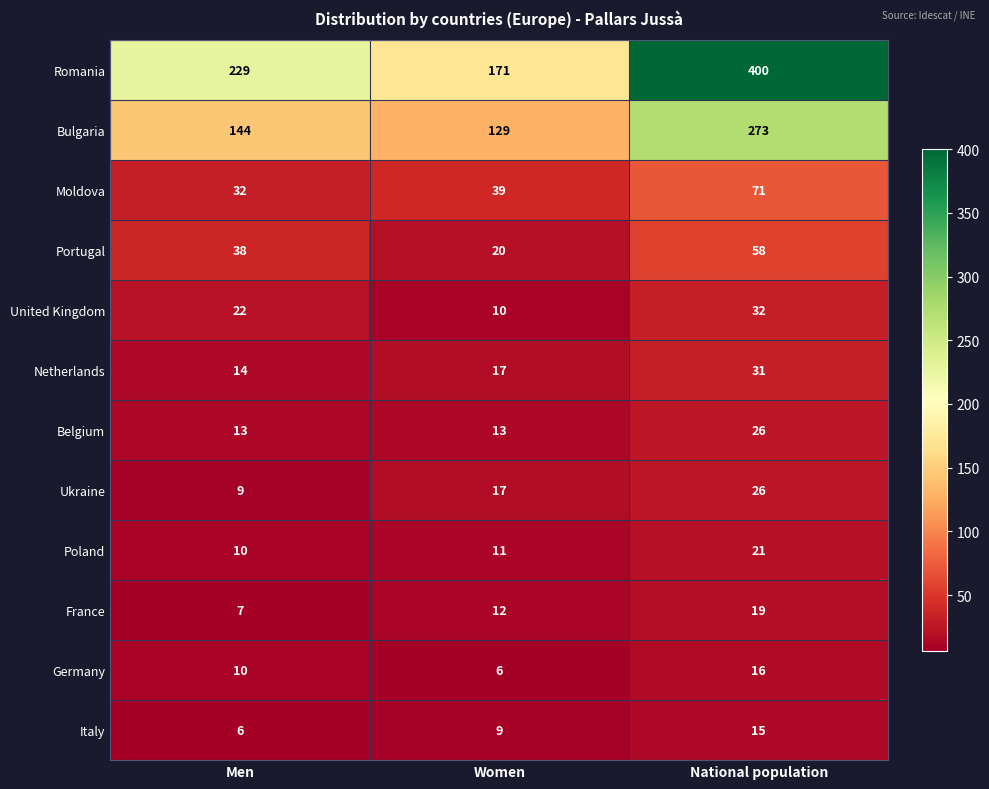

At which category is the sum across all series the highest?

National population